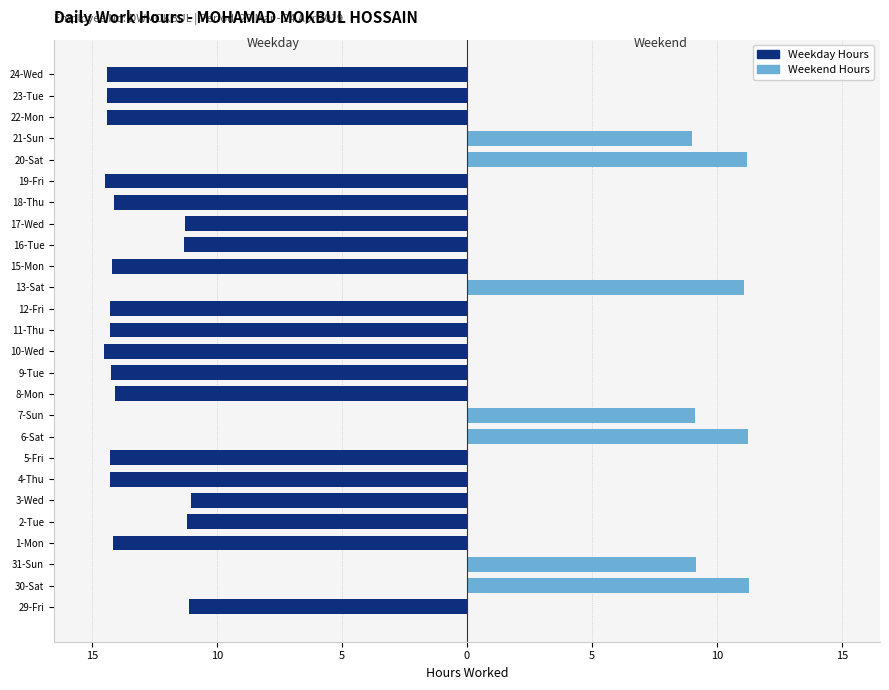

What is the sum of all Weekend Hours values?

72.1